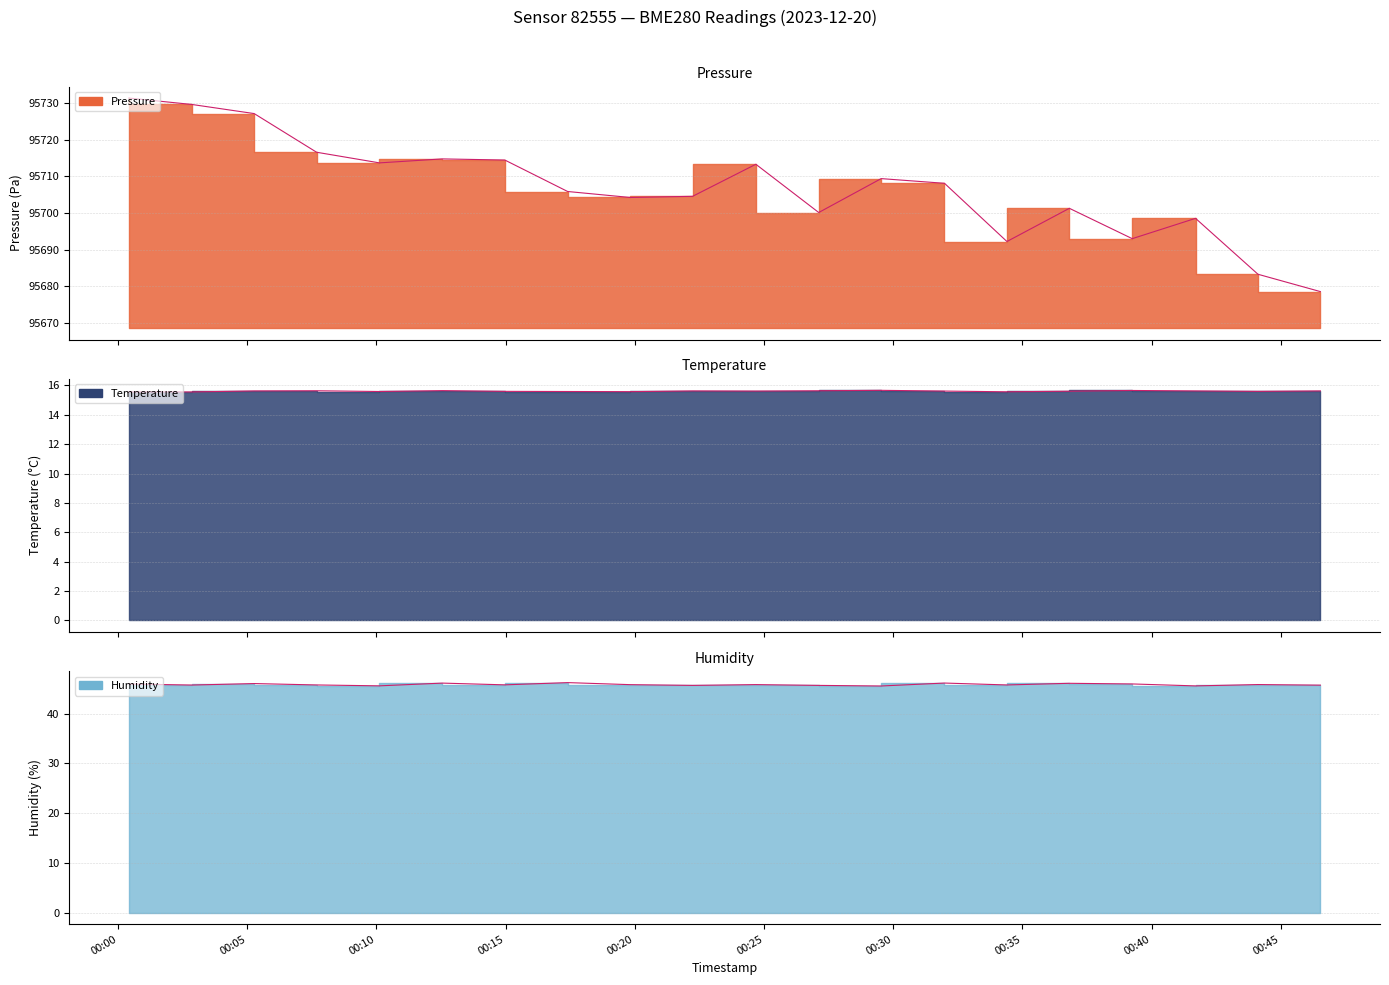

Is it true that Humidity equals 63.6 at 2023-12-20T00:12:33?

False